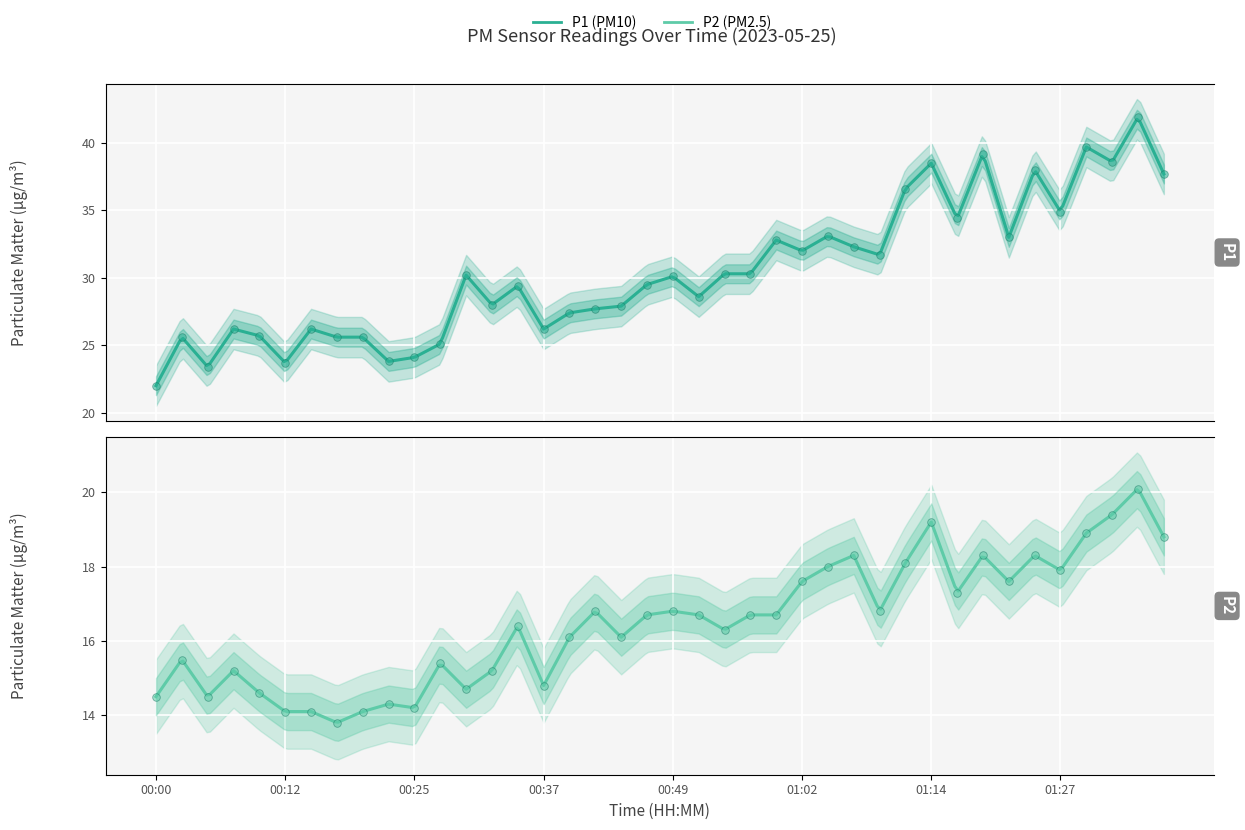

Which series has the widest spread of Y values?

P1